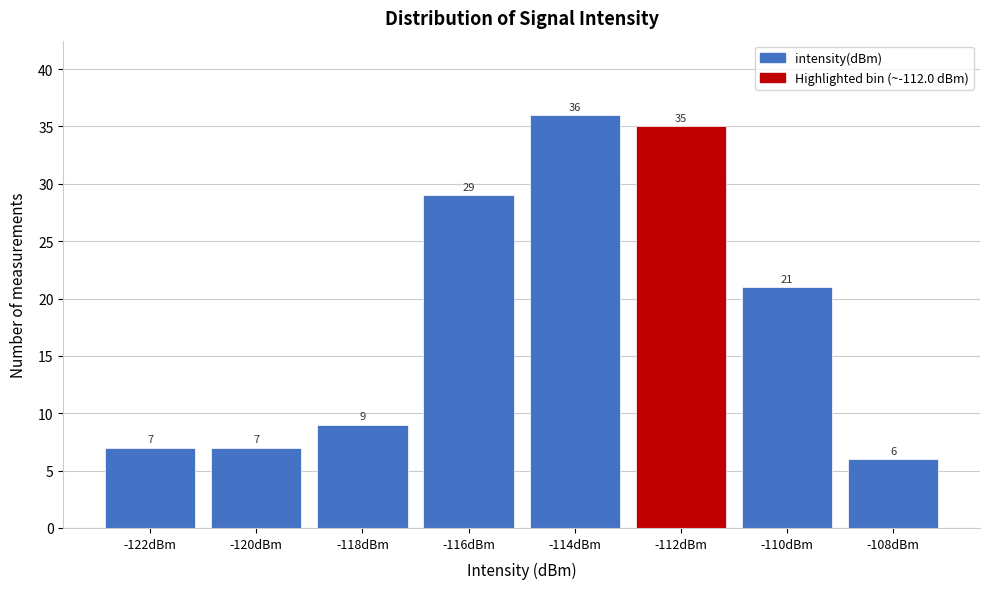

Reading right to left, what are all the values shown in this chart?

-108dBm=6	-110dBm=21	-112dBm=35	-114dBm=36	-116dBm=29	-118dBm=9	-120dBm=7	-122dBm=7